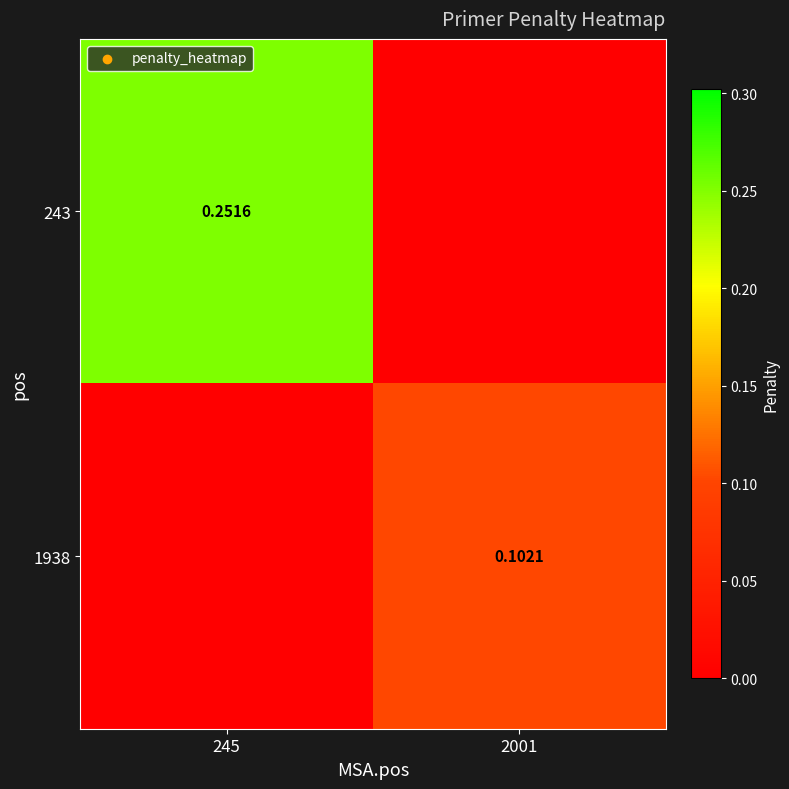

What is the difference between the 1938 values at 2001 and 245?

0.1